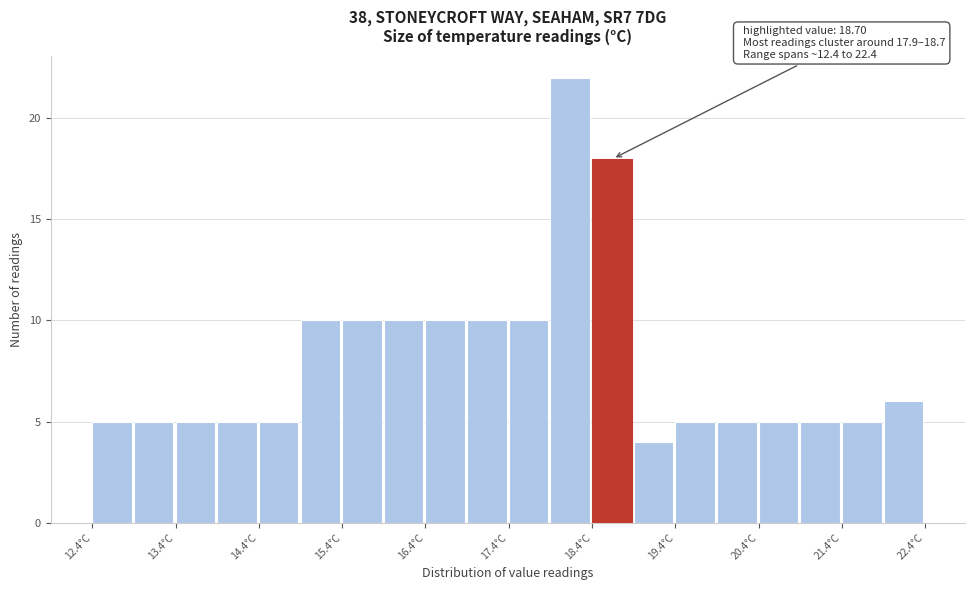

Which range on the x-axis has the tallest bar?

17.9 to 18.4